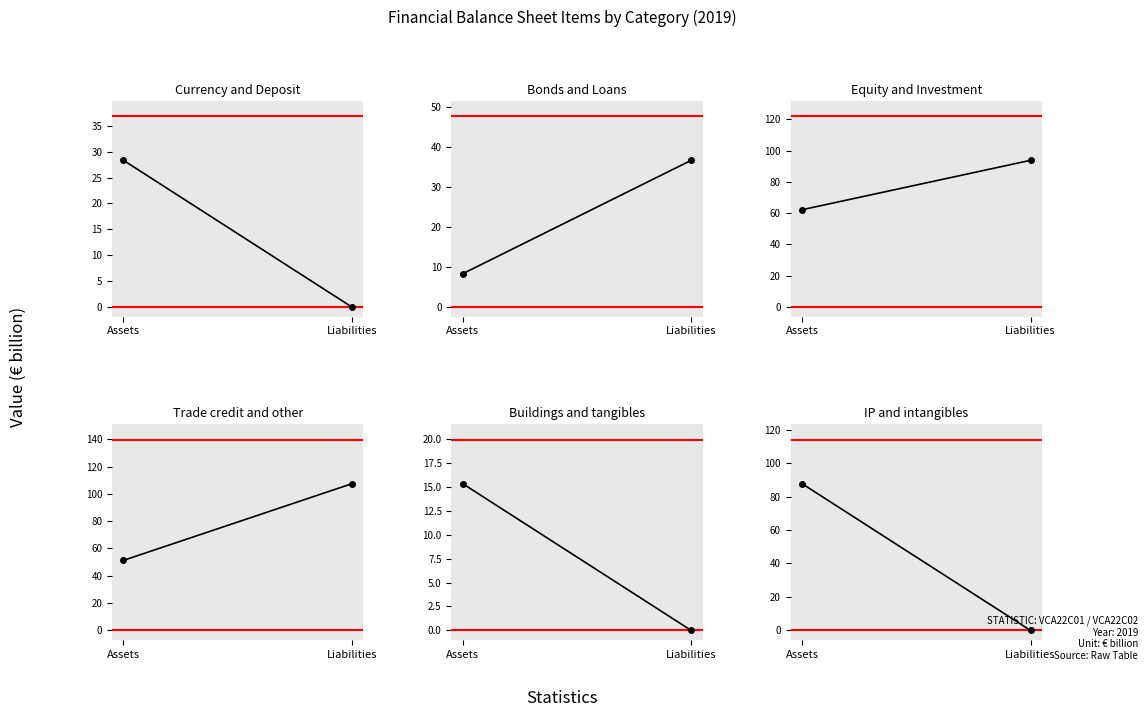

Count the number of categories in the chart.

2